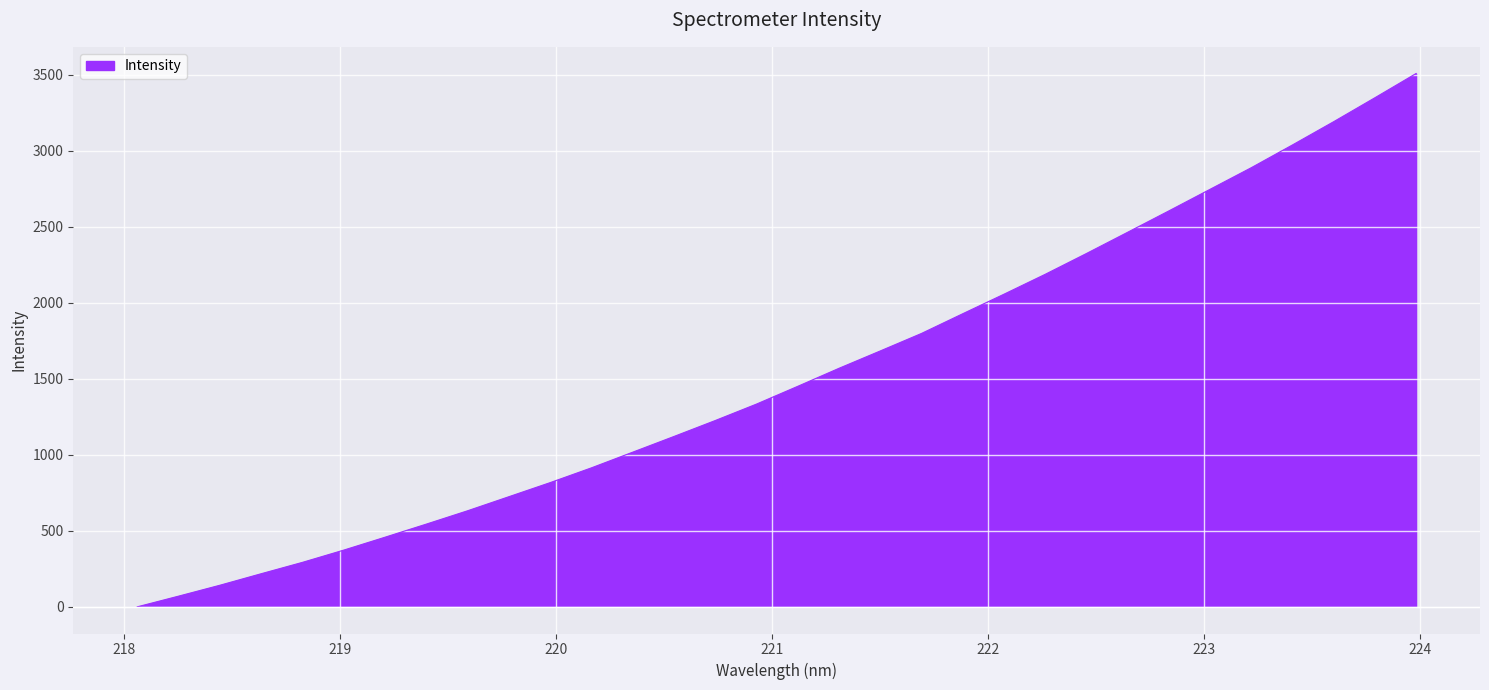

Reading left to right, list all the values displayed in this chart.

0.0	70.3	142.0	217.8	292.6	373.2	458.0	544.2	632.1	724.6	817.2	914.4	1017.5	1120.9	1225.7	1333.9	1450.8	1569.3	1683.5	1798.7	1928.3	2056.8	2187.8	2324.6	2464.4	2604.9	2747.2	2889.3	3039.1	3192.1	3349.5	3509.2